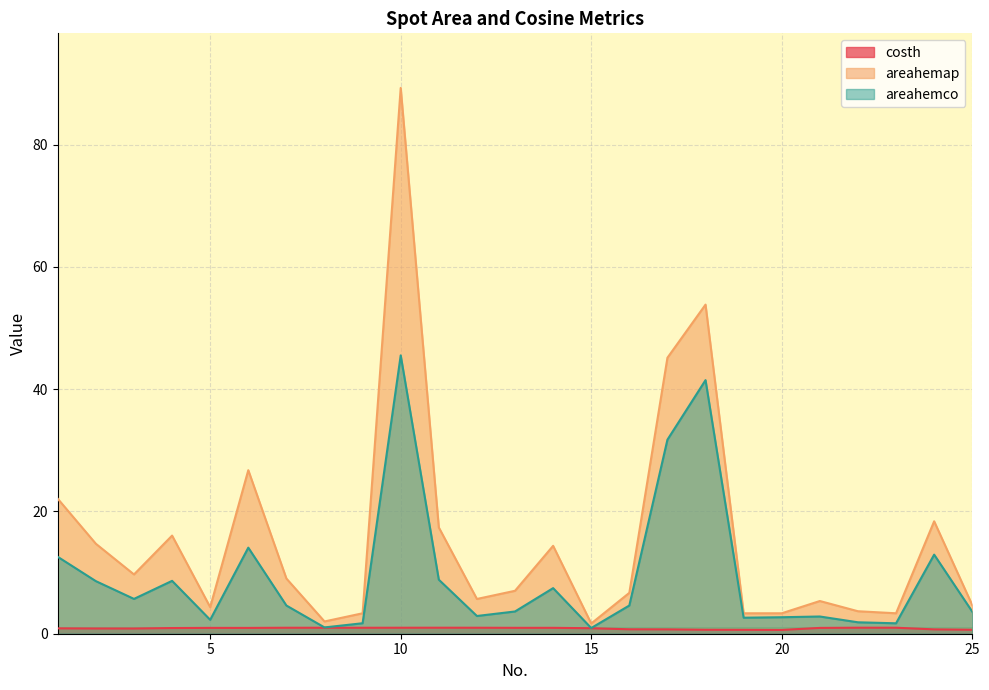

Rank the series by their average value, from lowest to highest.

costh, areahemco, areahemap